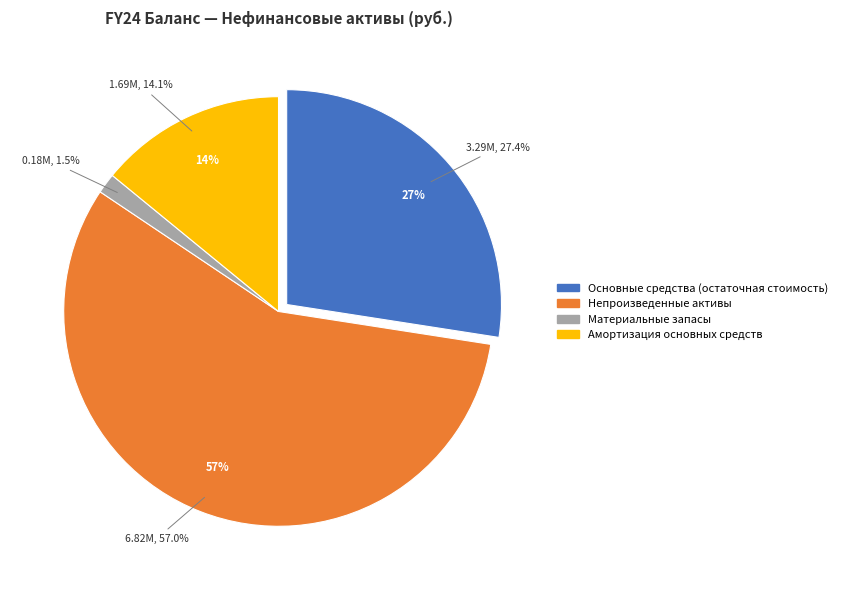

To the nearest percent, what portion does Амортизация основных средств represent?

14%